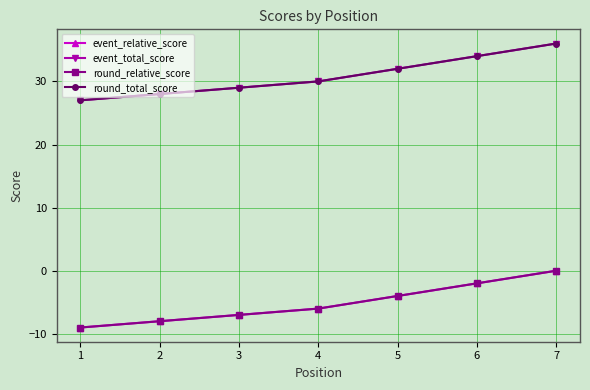

Where is round_total_score nearest to the value 31?

4